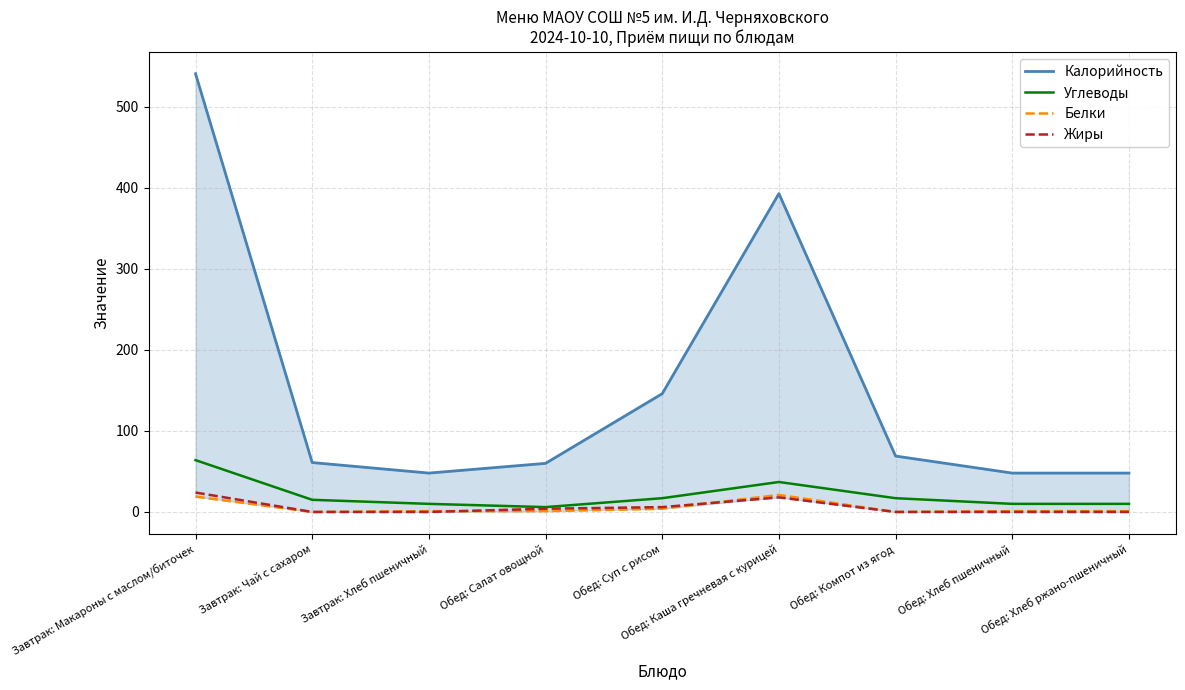

What is the total value across all series at Обед: Суп с рисом?

173